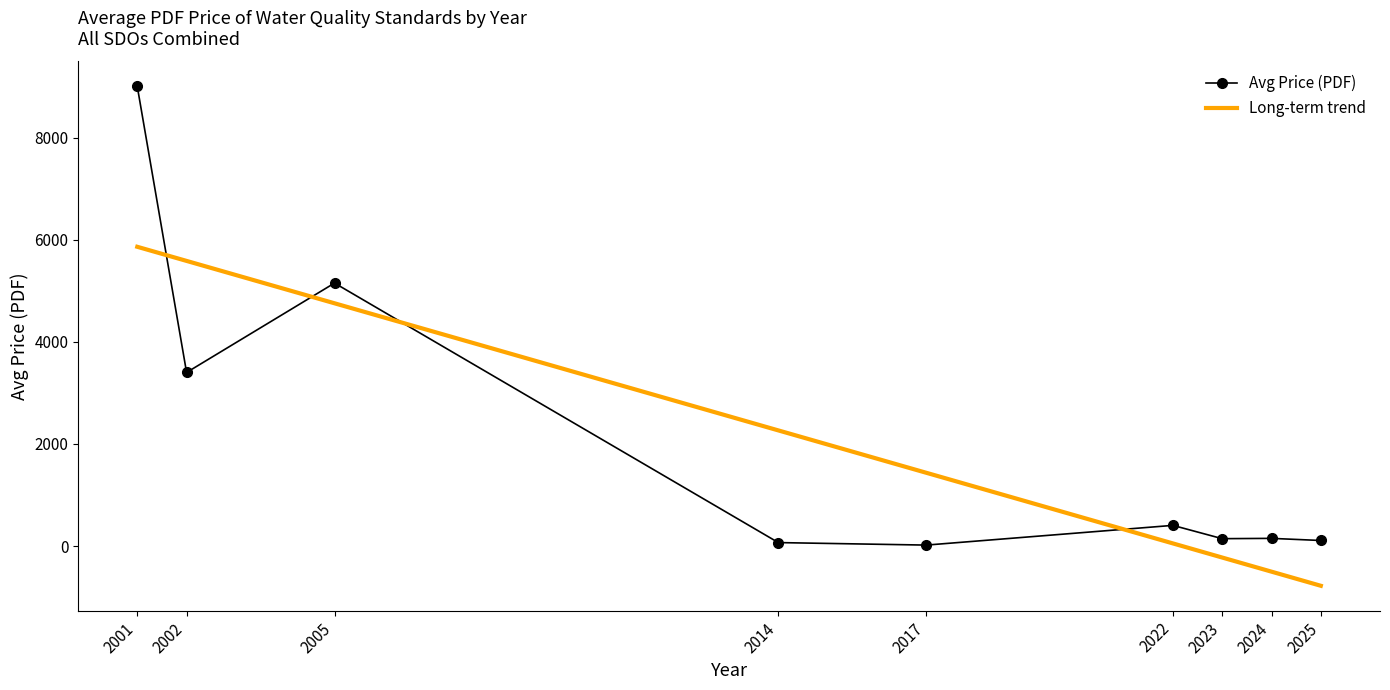

Between 2001 and 2024, which series saw the biggest shift?

Avg Price (PDF)